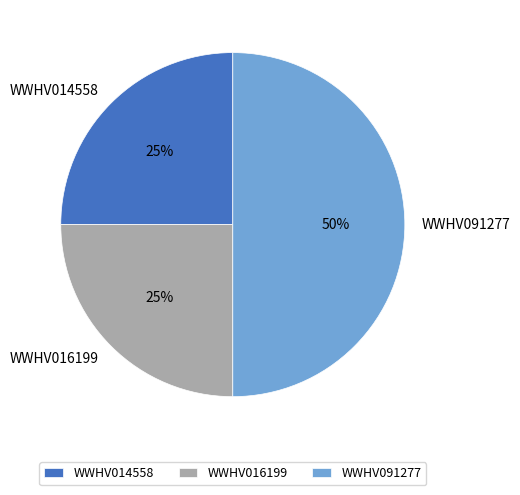

What percentage is the WWHV016199 slice, to the nearest percent?

25%